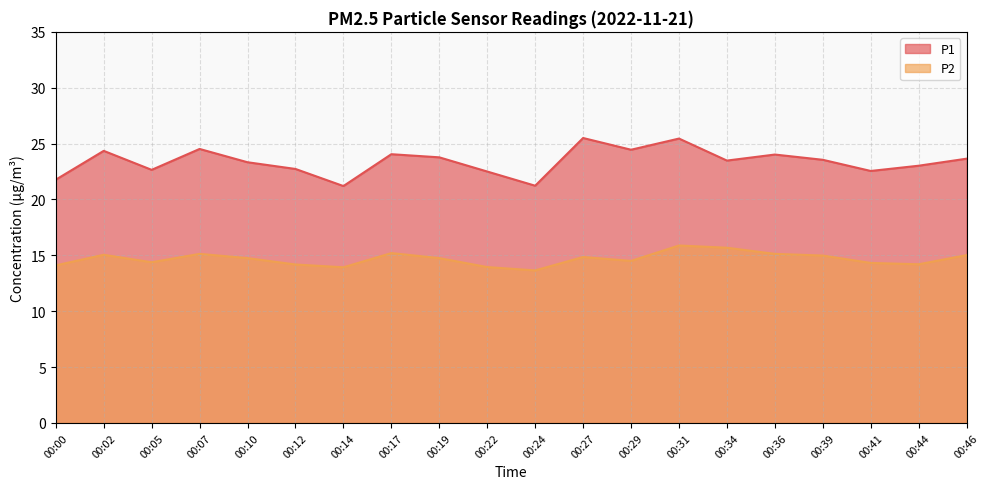

How many data points does each series have?

20